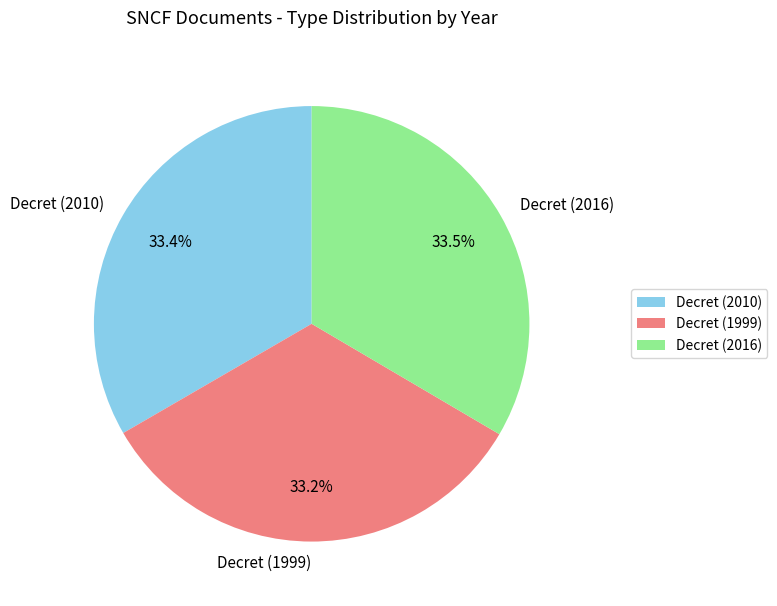

Approximately how many times larger is the value at Decret (2010) compared to Decret (2016)?

1.0